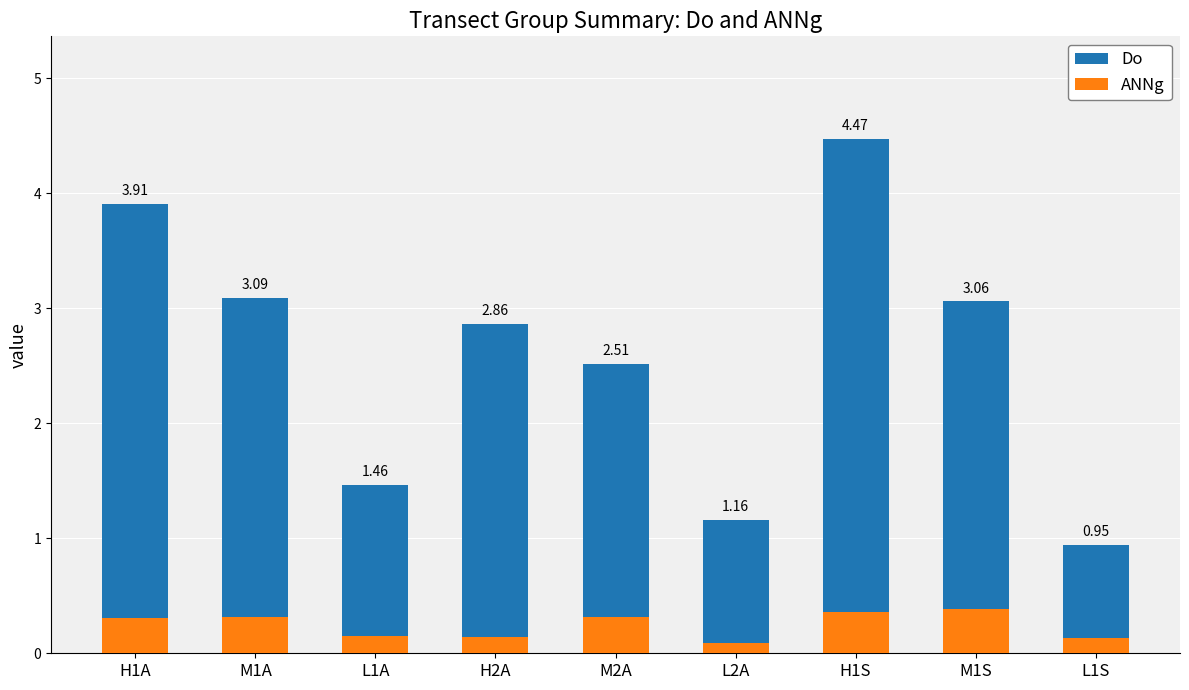

List the series in order of their overall mean, highest first.

Do, ANNg